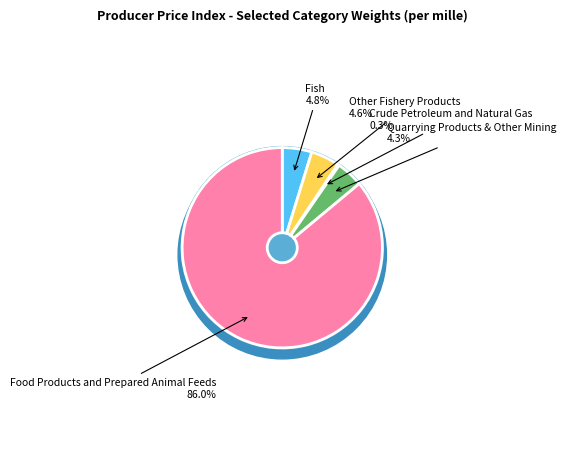

How many segments does this pie chart have?

5